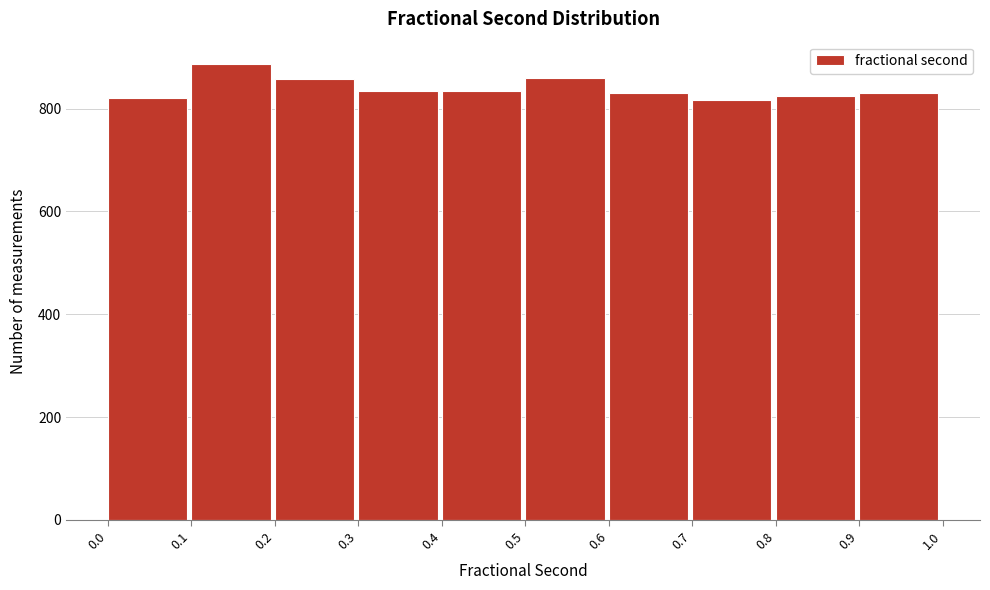

Reading left to right, list every bar in this chart as the range it spans on the x-axis followed by its height. The values are not printed on the chart, so give them approximately, as read against the axis.

0.0 to 0.1: 820
0.1 to 0.2: 880
0.2 to 0.3: 860
0.3 to 0.4: 840
0.4 to 0.5: 840
0.5 to 0.6: 860
0.6 to 0.7: 840
0.7 to 0.8: 820
0.8 to 0.9: 820
0.9 to 1.0: 840